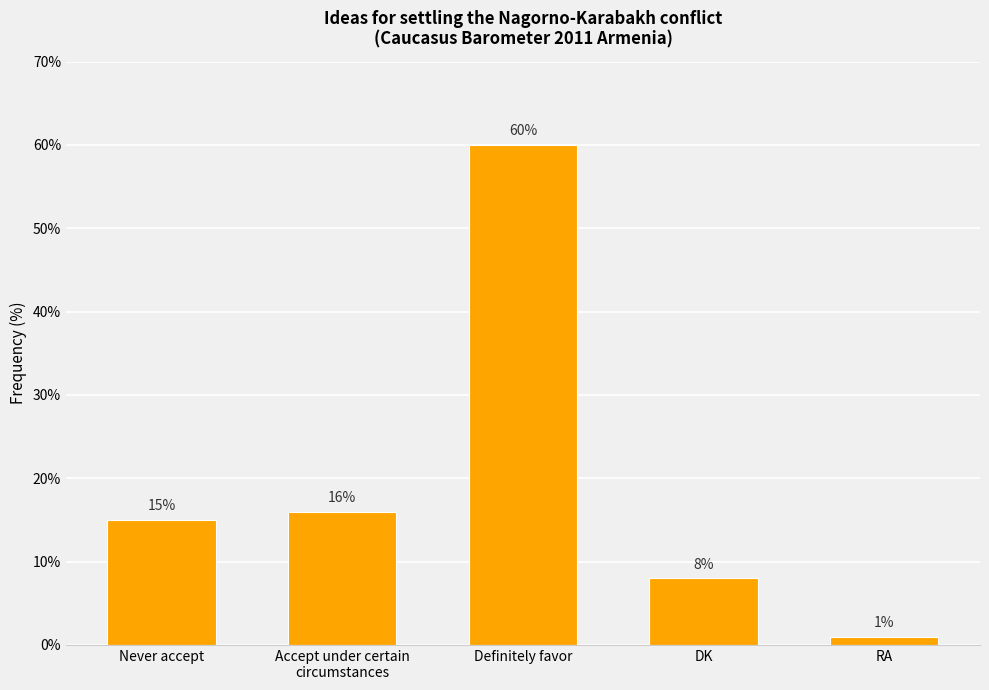

Does the chart contain stacked bars?

No